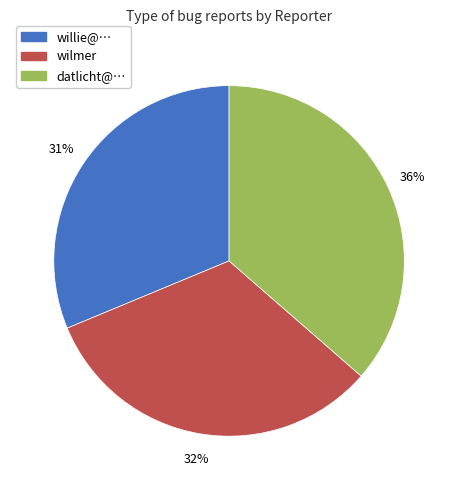

Do willie@… and datlicht@… together represent more than half of the pie?

Yes